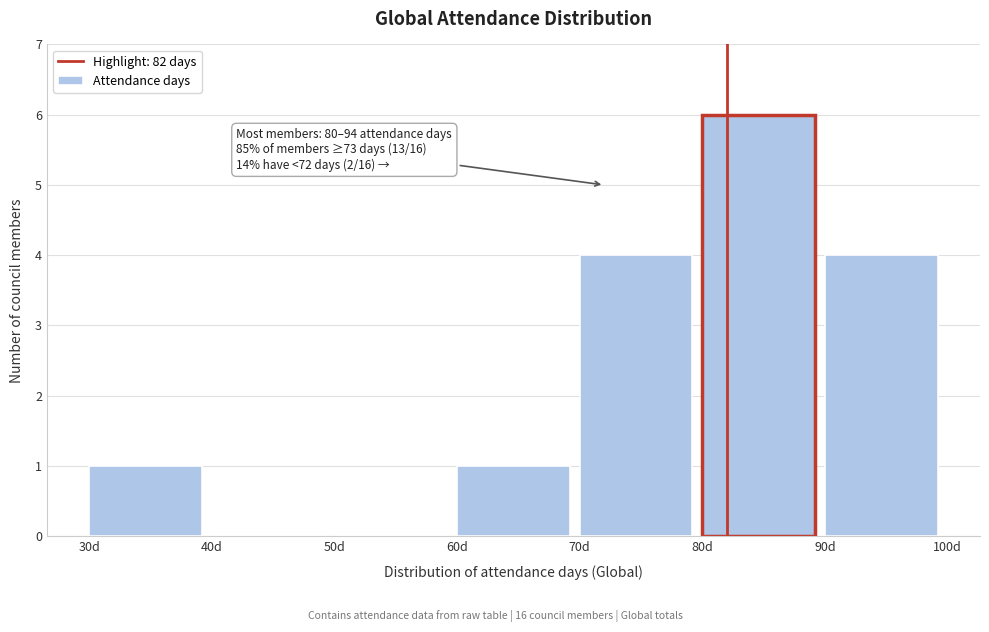

Over which range of the x-axis is the bar tallest?

80 to 90